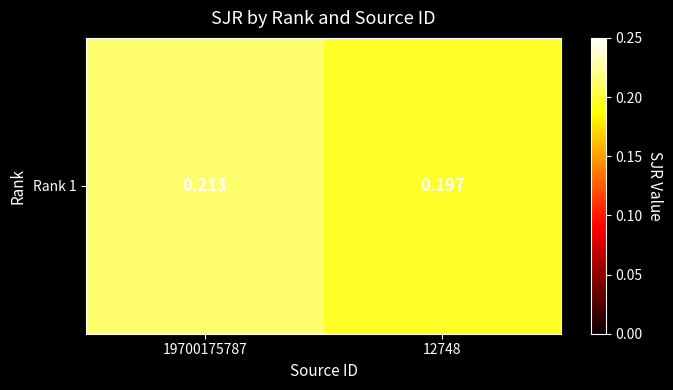

Read the value at 12748.

0.2